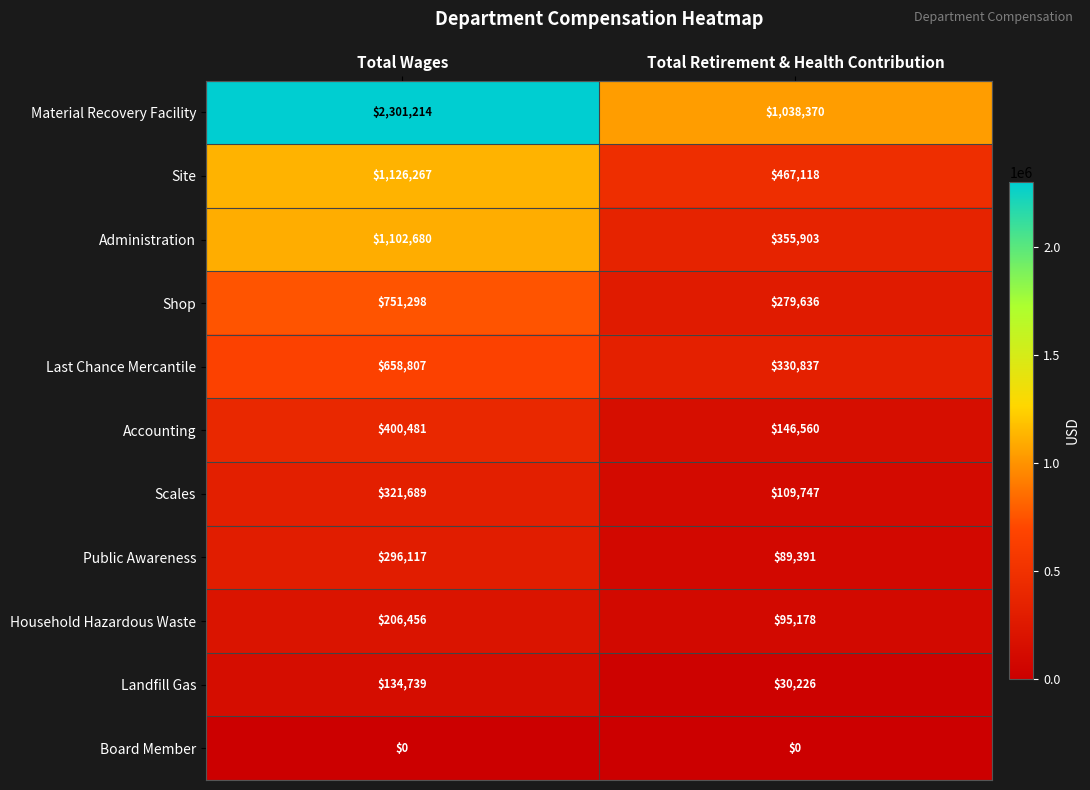

Which series has the widest spread of values?

Material Recovery Facility